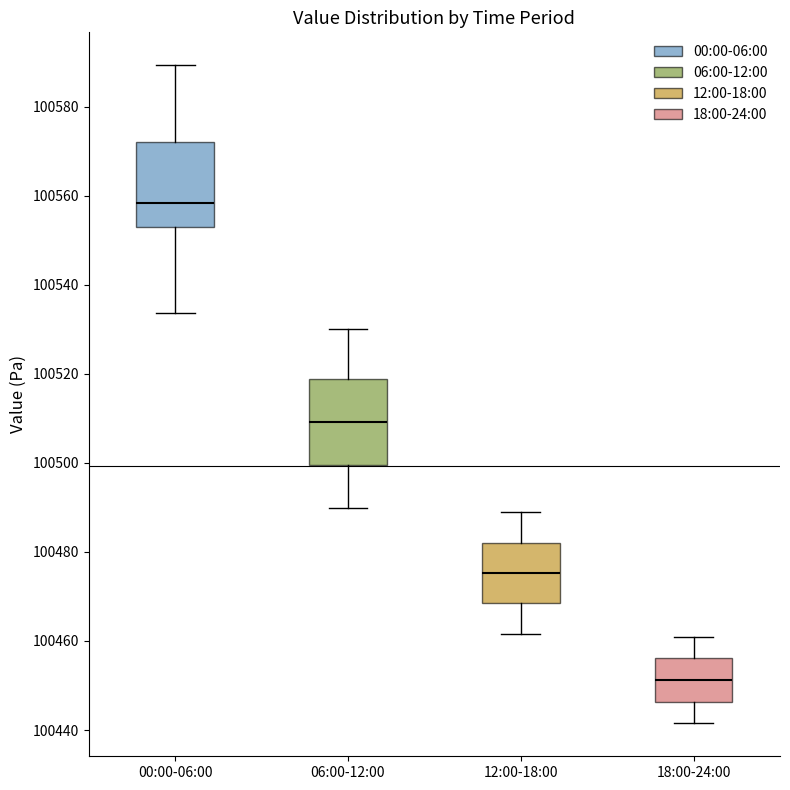

Reading left to right, read every box against the y-axis: the position of its median line, the range the box covers, and the ends of its whiskers. The values are not printed on the chart, so give them approximately, as read against the axis.

00:00-06:00: median 100558, box 100552 to 100572, whiskers 100534 to 100590
06:00-12:00: median 100510, box 100500 to 100518, whiskers 100490 to 100530
12:00-18:00: median 100476, box 100468 to 100482, whiskers 100462 to 100490
18:00-24:00: median 100452, box 100446 to 100456, whiskers 100442 to 100462